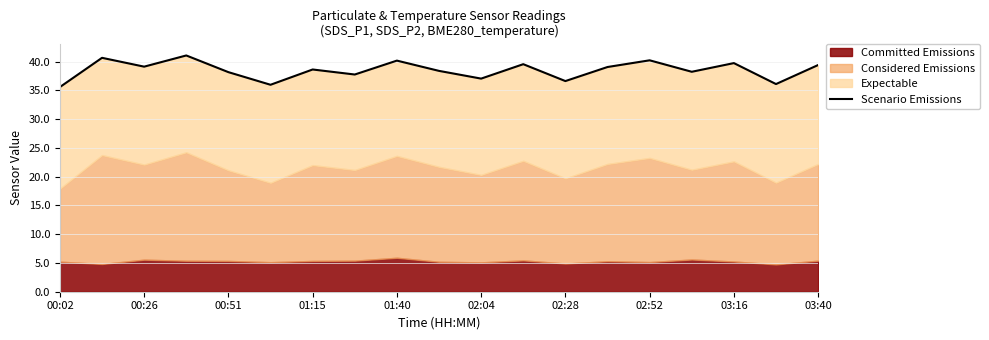

How many categories are shown in the chart?

19